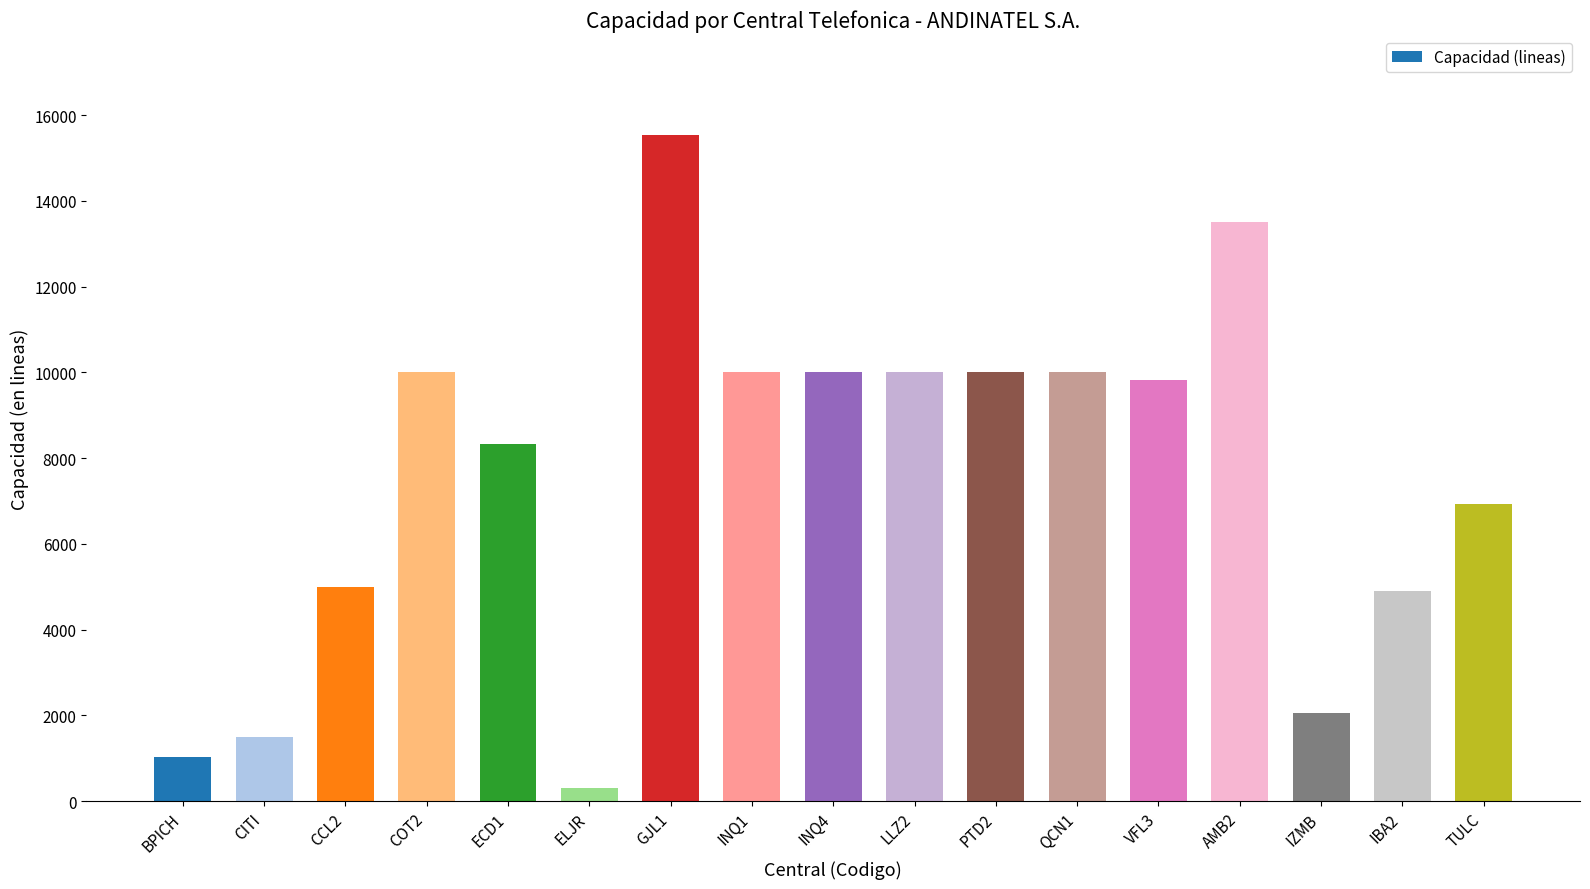

What is the average value?

7582